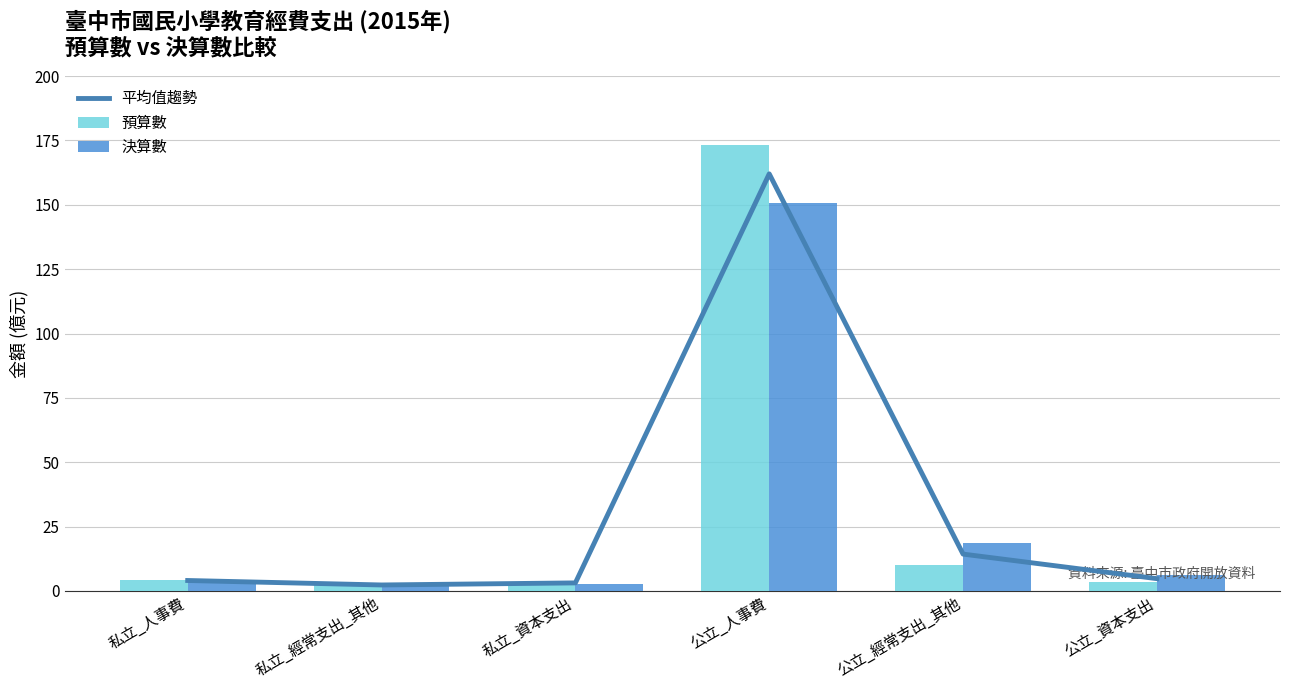

At which category does the chart reach its peak across all series?

公立_人事費